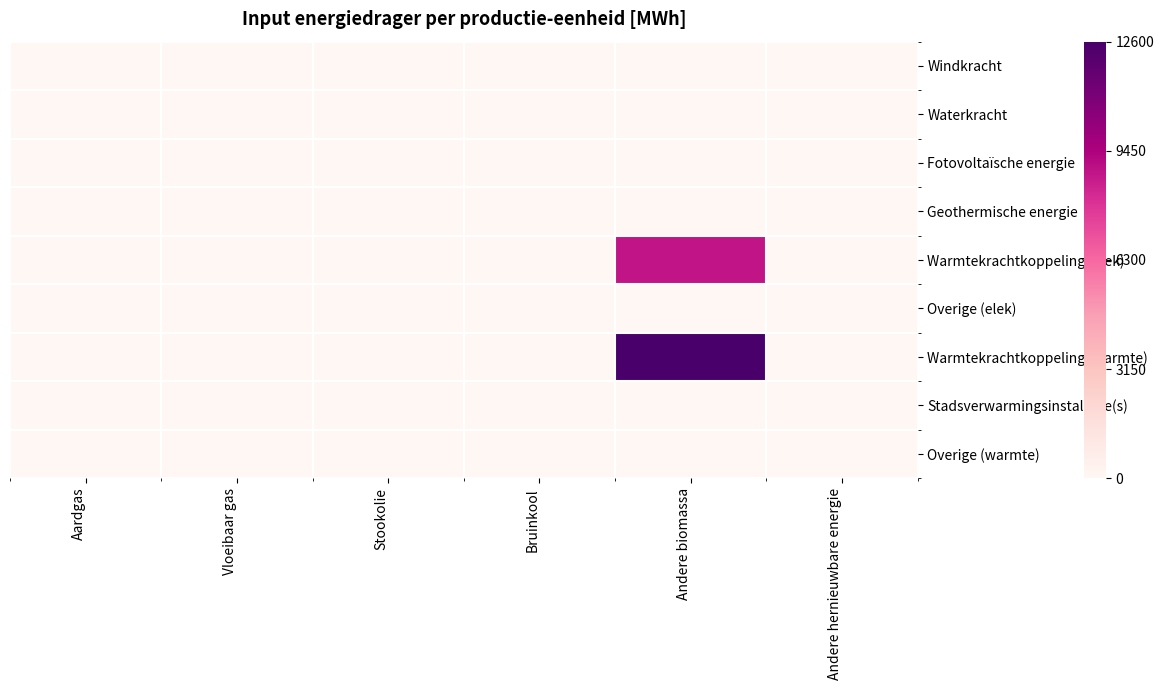

What is the maximum value shown in the chart?

12600